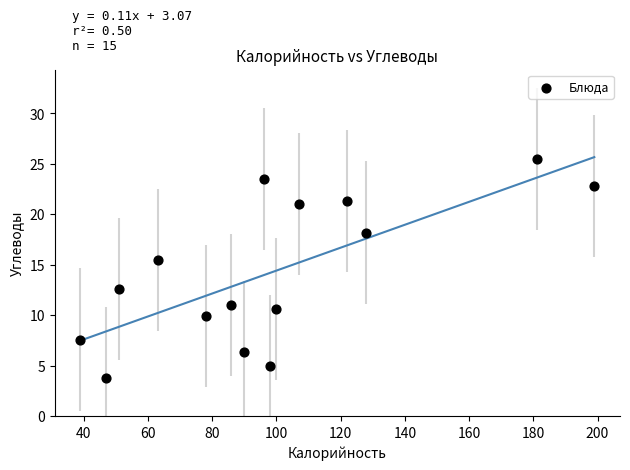

What is the range of Y values (max minus min)?

21.7